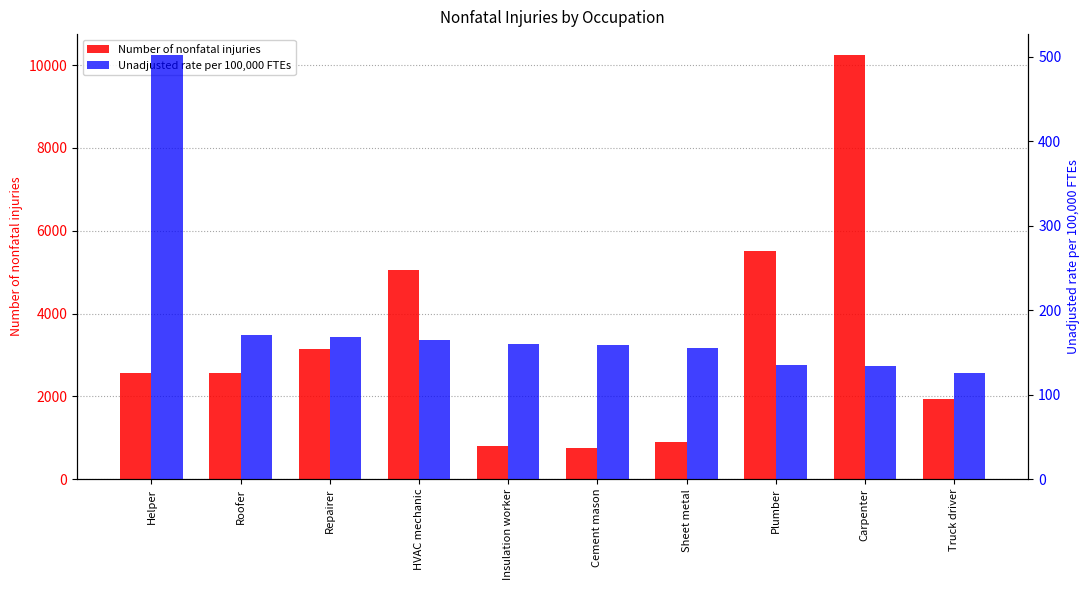

What is the label of the 9th bar from the right?

Roofer